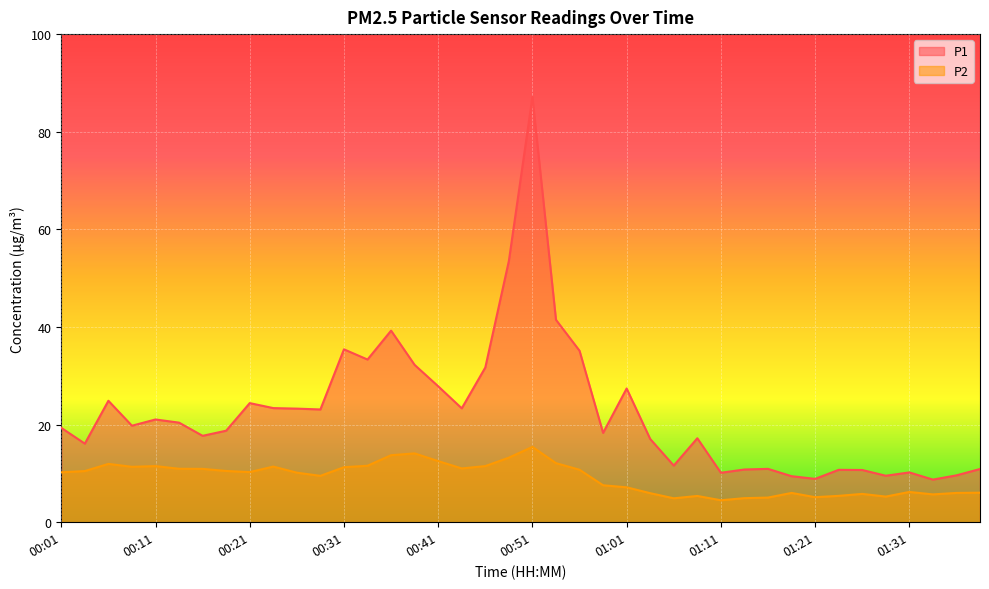

What is the label of the 28th point from the left?

01:08